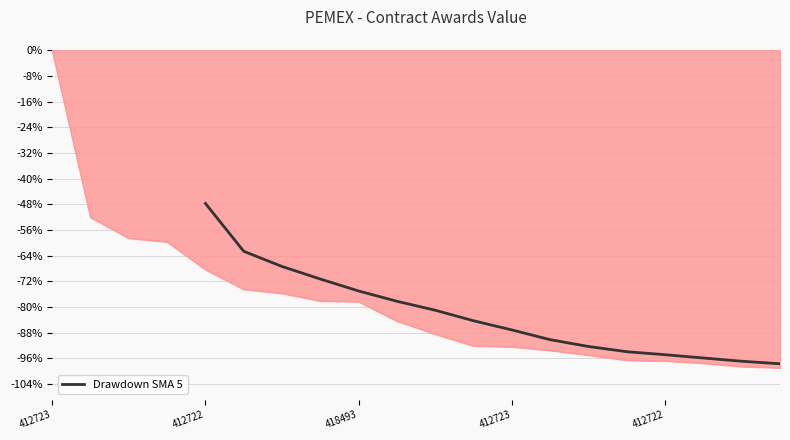

What is the label of the 13th point from the right?

412723